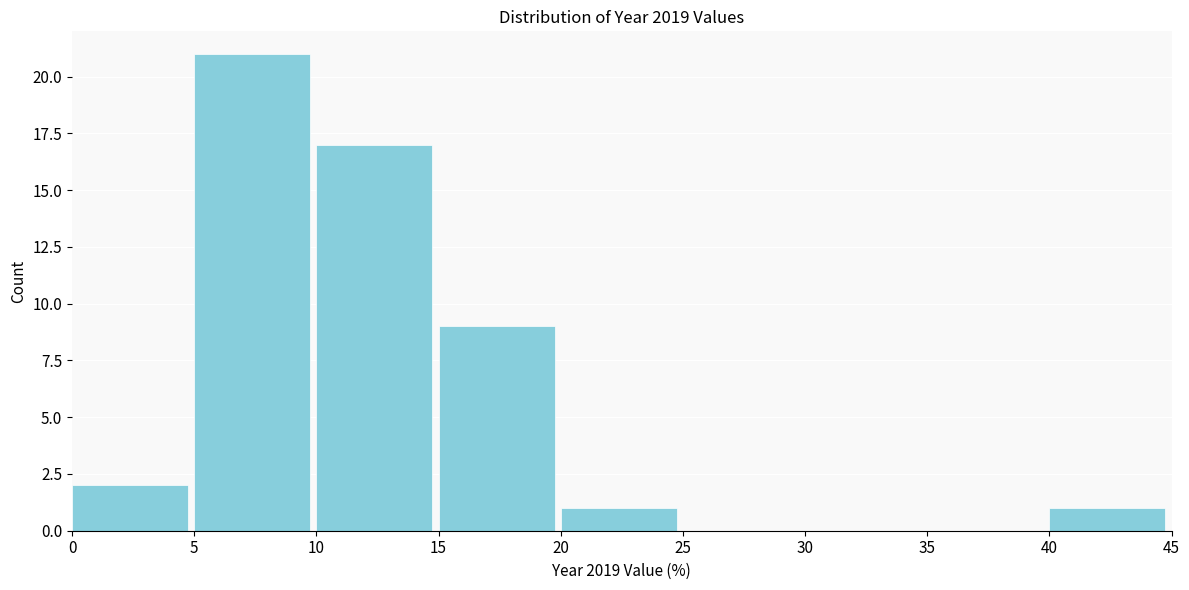

Reading left to right, transcribe this chart: for each bar, give the range it covers on the x-axis and its height. The values are not printed on the chart, so give them approximately, as read against the axis.

0 to 5: 2
5 to 10: 21
10 to 15: 17
15 to 20: 9
20 to 25: 1
25 to 30: 0
30 to 35: 0
35 to 40: 0
40 to 45: 1